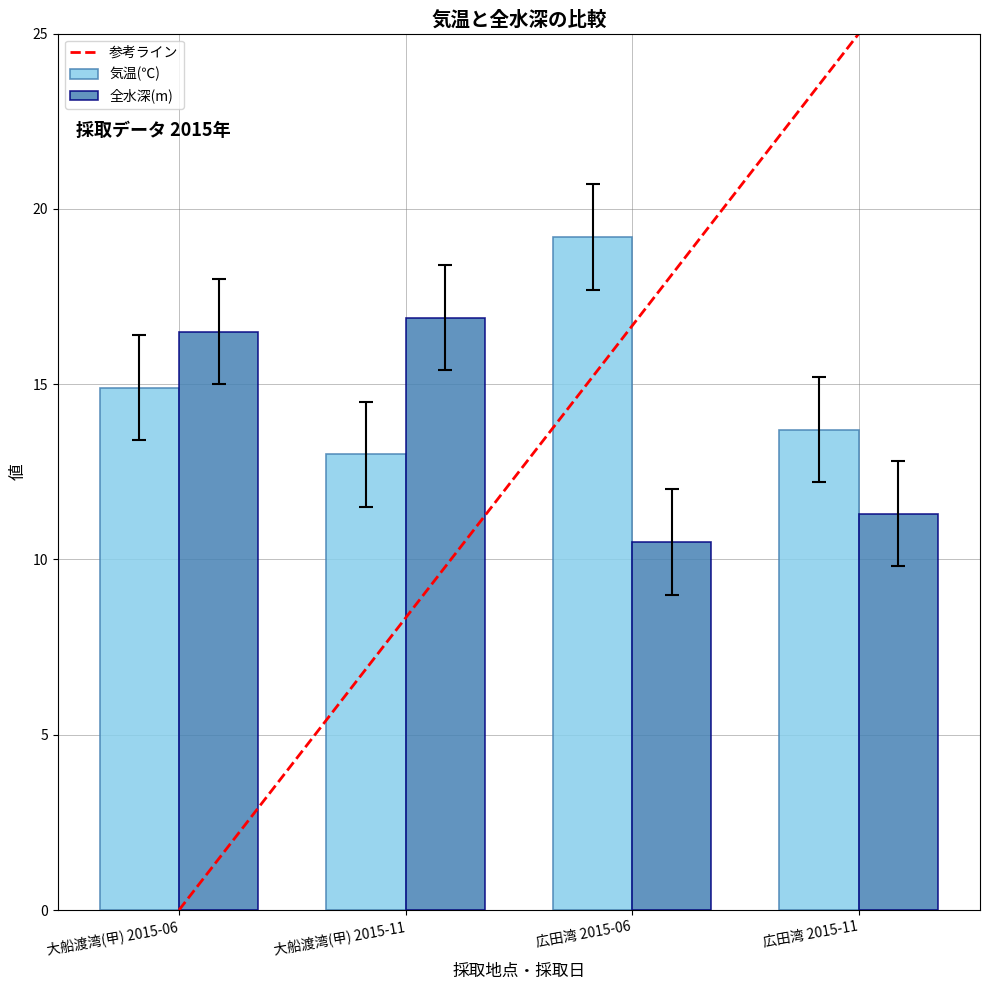

What is the maximum value for 全水深(m)?

16.9